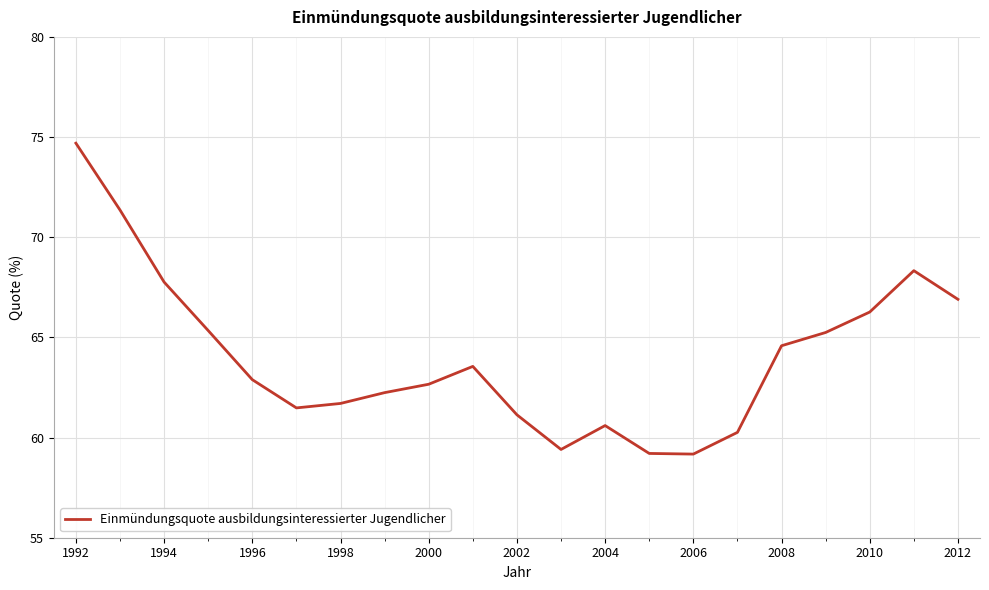

What is the greatest value displayed?

74.7